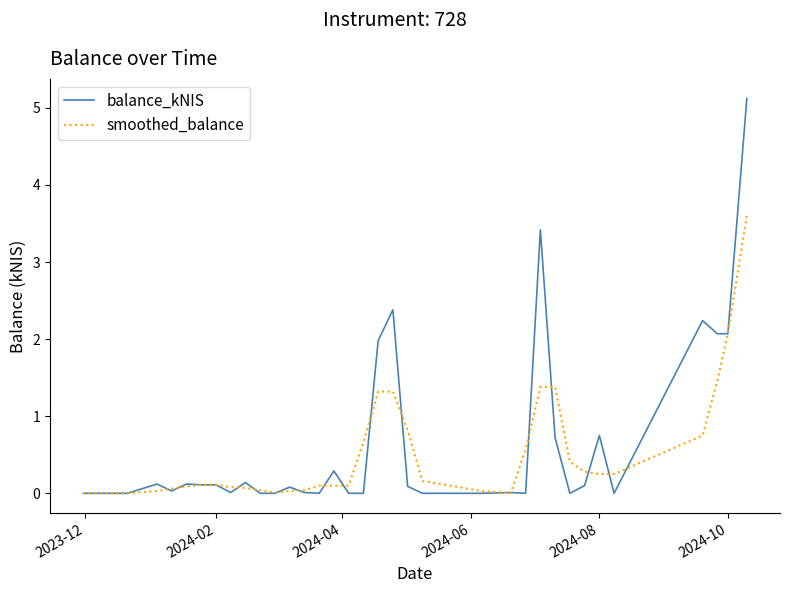

Rank the series by their maximum value, from lowest to highest.

smoothed_balance, balance_kNIS